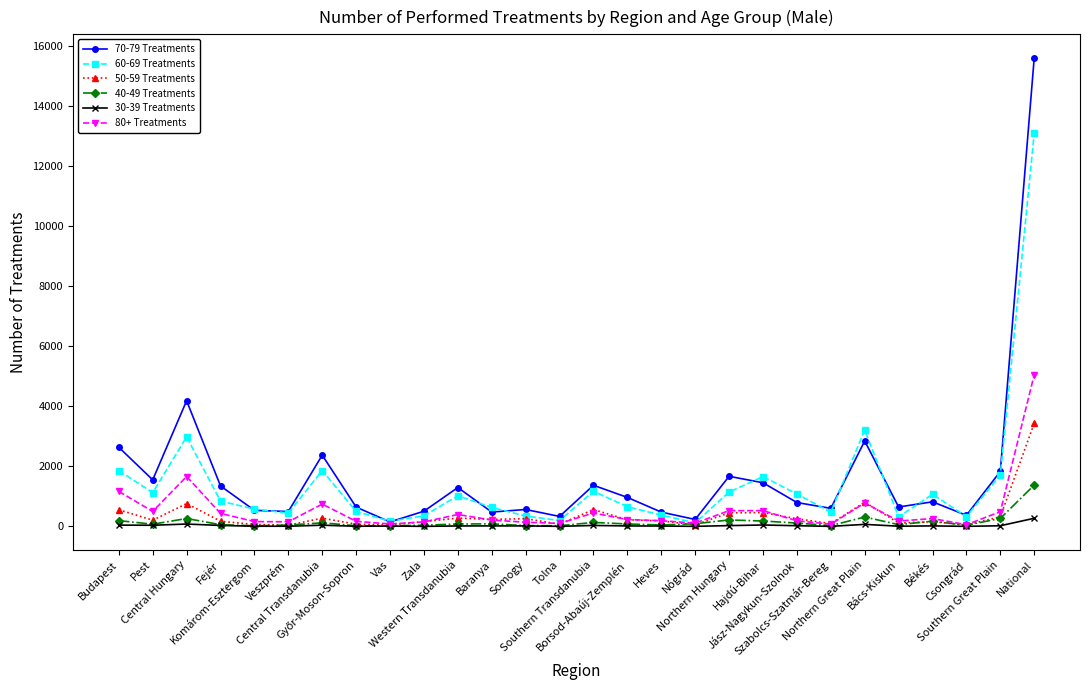

At which label is 70-79 Treatments closest to 7872?

Central Hungary